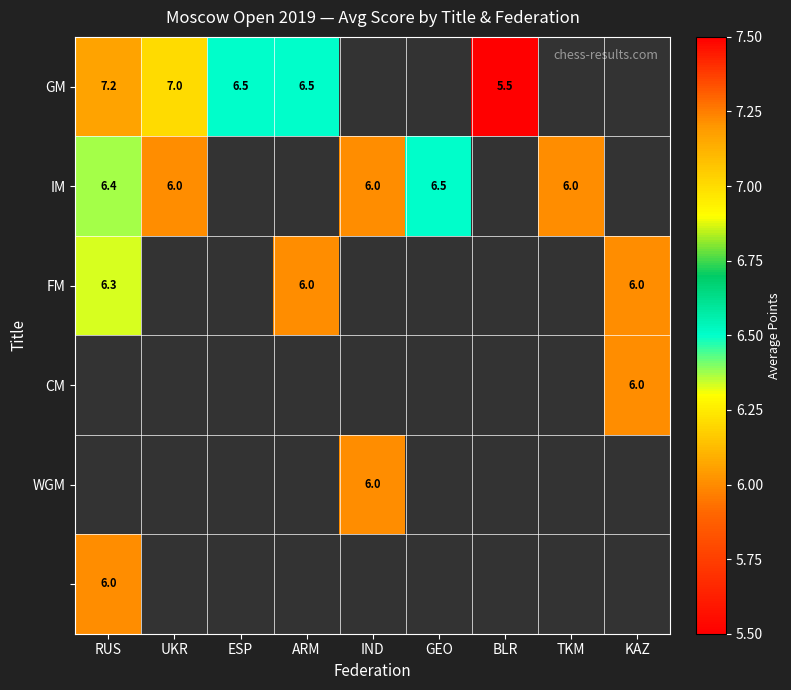

At how many categories does at least one series exceed 7?

1